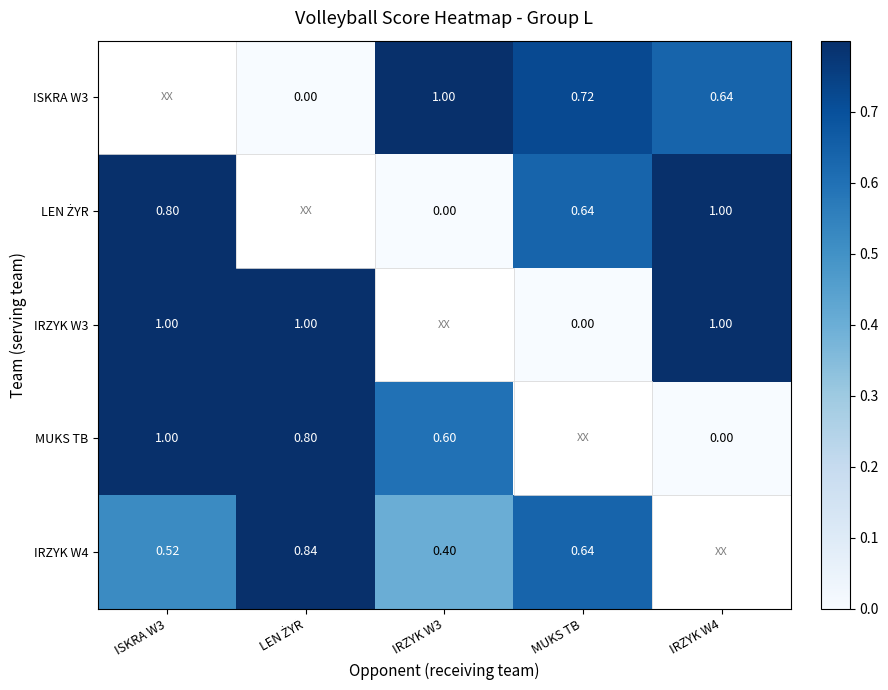

How many positive values does the LEN ŻYR series have?

3